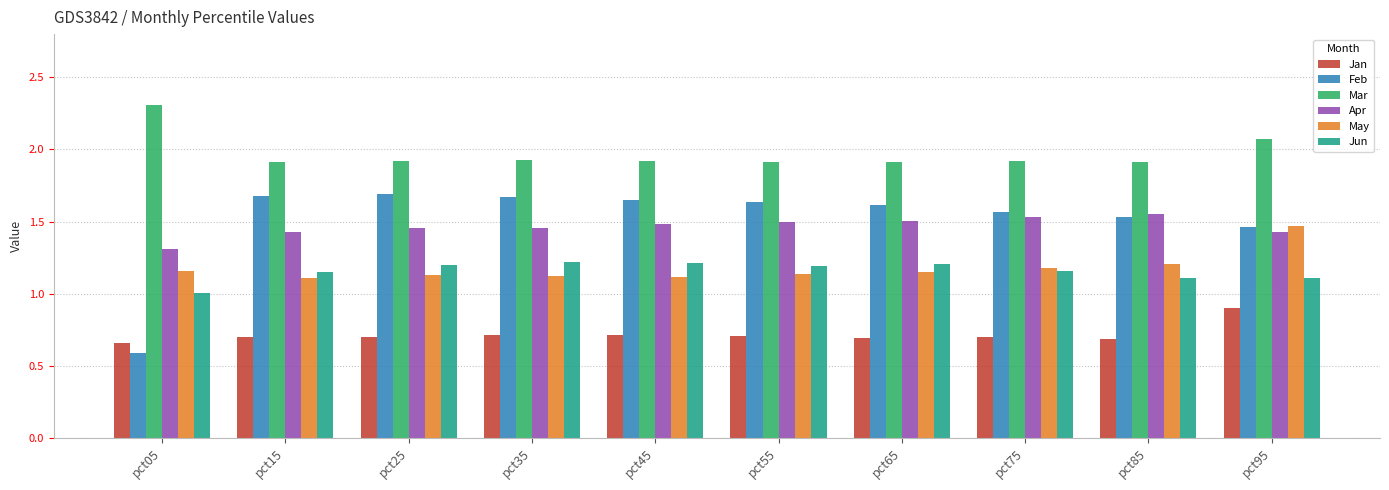

Is it true that Jan equals 1.4 at pct95?

False